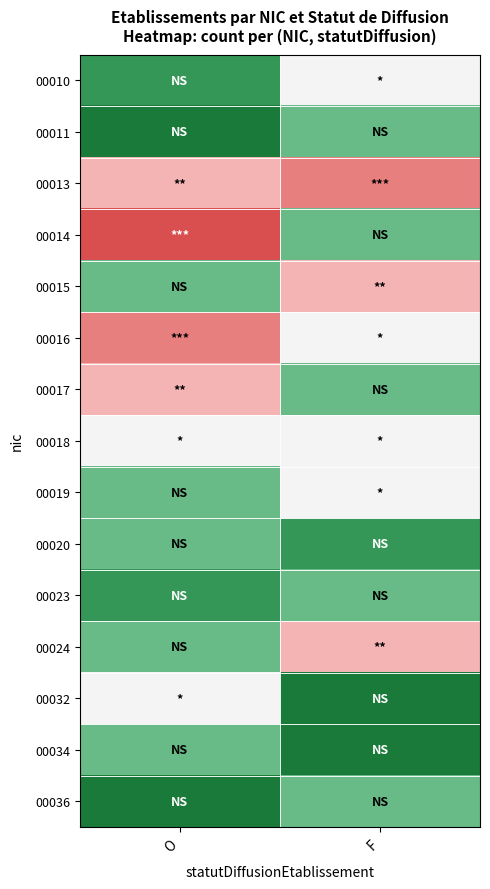

Reading right to left, list all the values displayed in this chart.

00010: F=3	O=1
00011: F=2	O=0
00013: F=5	O=4
00014: F=2	O=6
00015: F=4	O=2
00016: F=3	O=5
00017: F=2	O=4
00018: F=3	O=3
00019: F=3	O=2
00020: F=1	O=2
00023: F=2	O=1
00024: F=4	O=2
00032: F=0	O=3
00034: F=0	O=2
00036: F=2	O=0